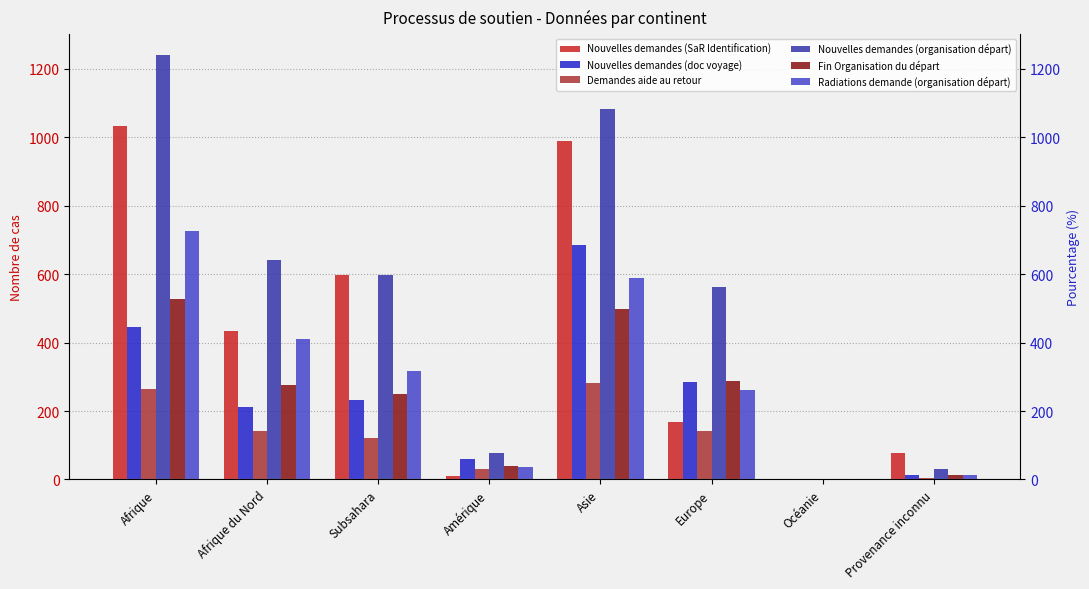

Is it true that Demandes aide au retour equals 3 at Provenance inconnu?

True